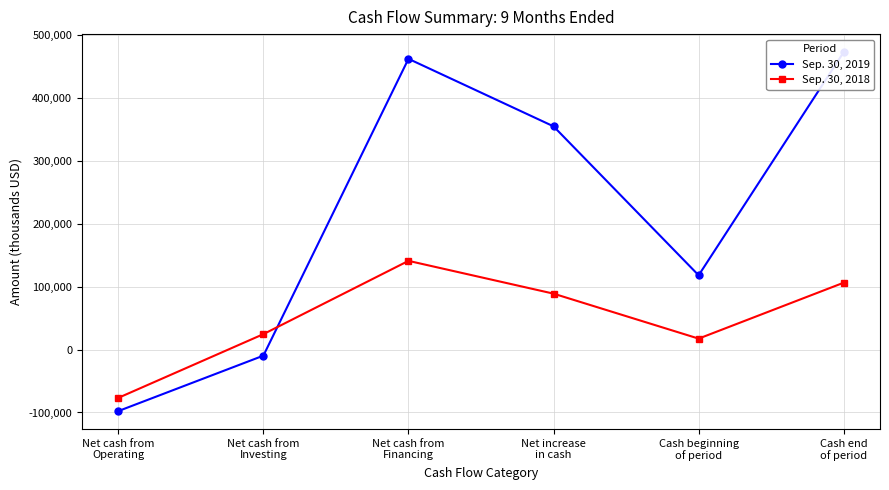

List the series in order of their overall mean, highest first.

Sep. 30, 2019, Sep. 30, 2018